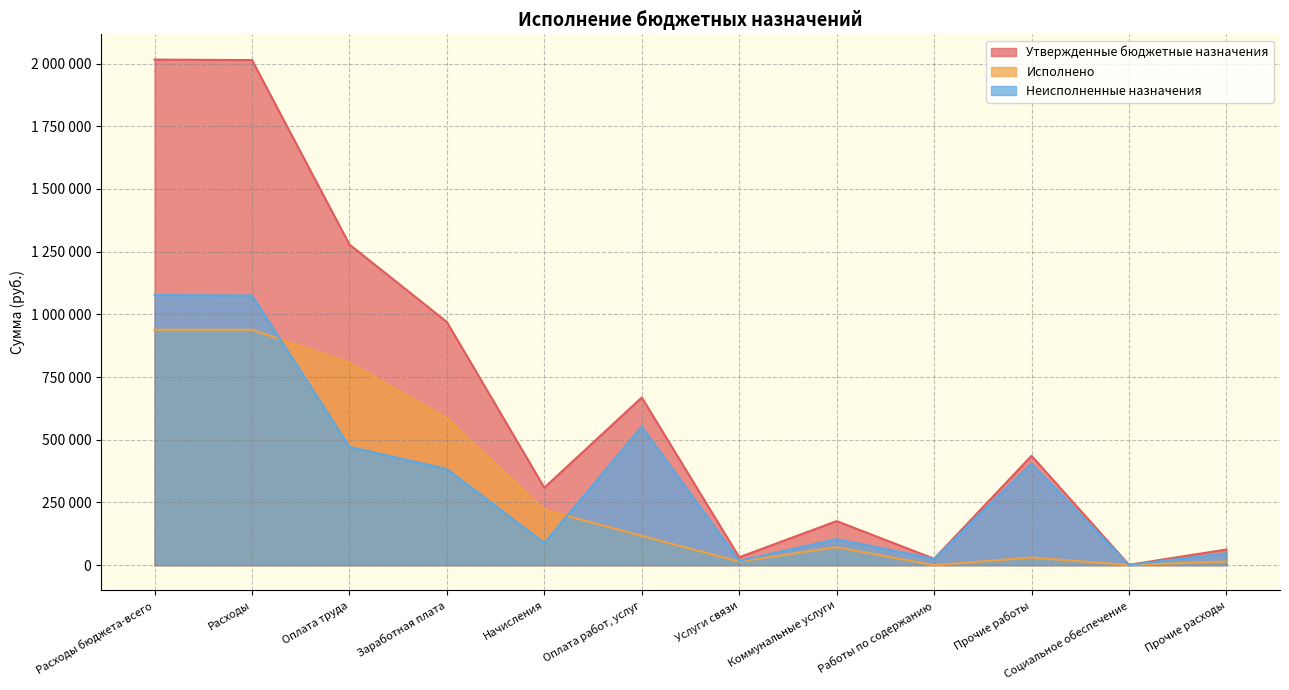

What is the difference between the highest and lowest values at Расходы?

1074928.0